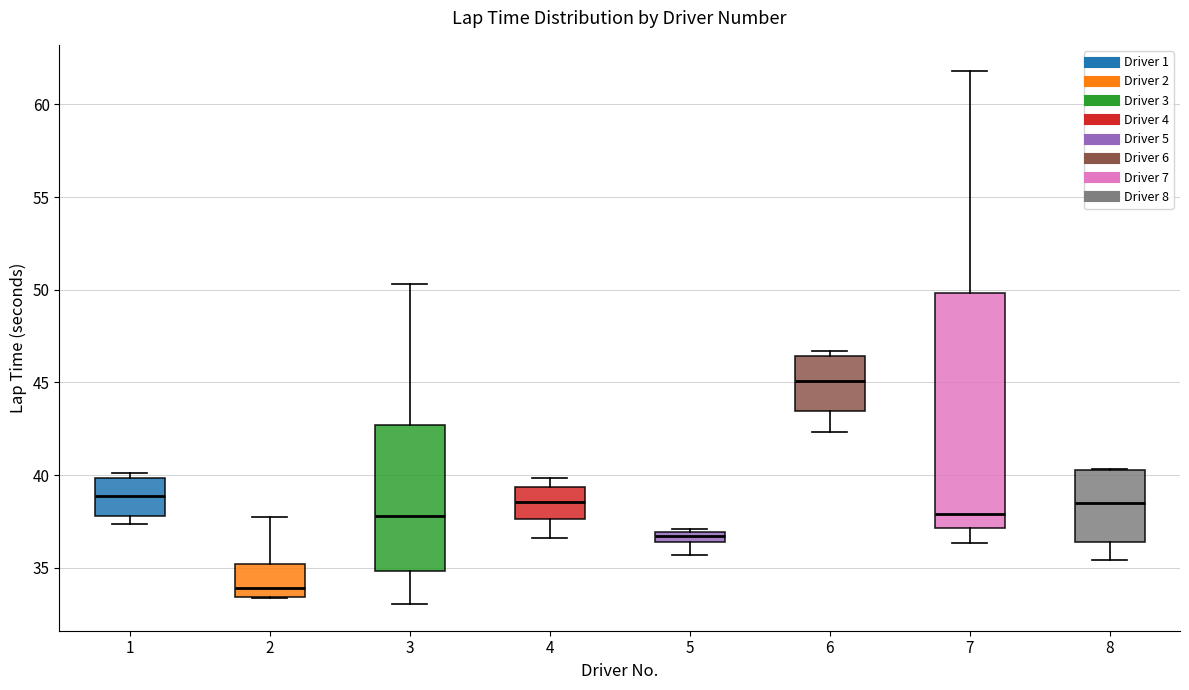

Where does the lower whisker of the box at x = 5 end on the y-axis? The values are not printed on the chart, so give them approximately, as read against the axis.

35.5